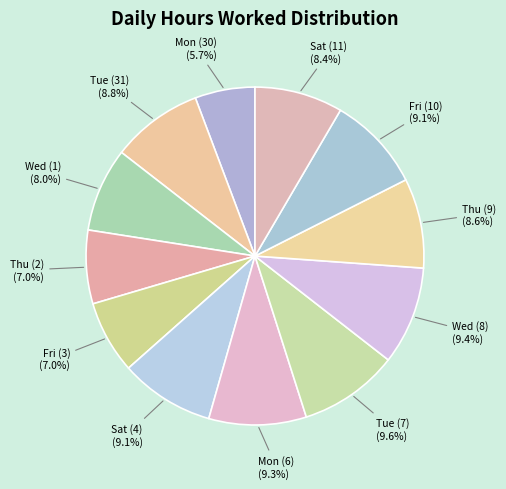

What portion of the pie excludes Sat (4)?

90.9%